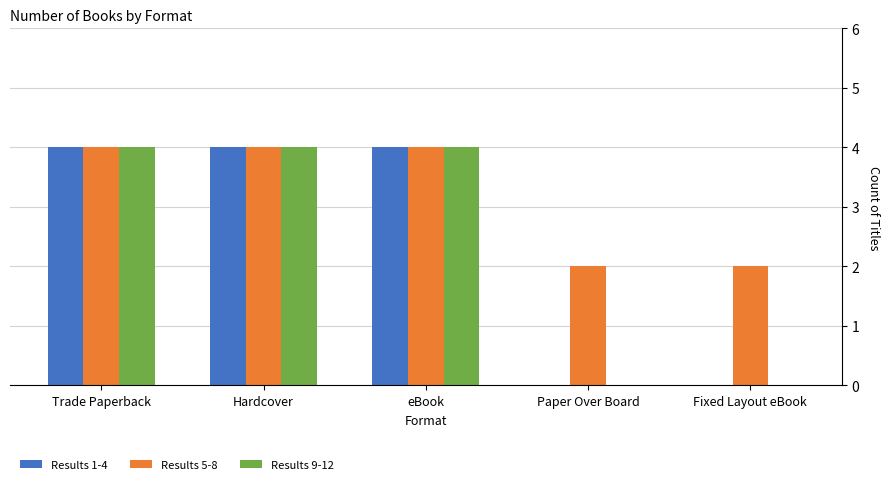

What is the maximum value for Results 9-12?

4